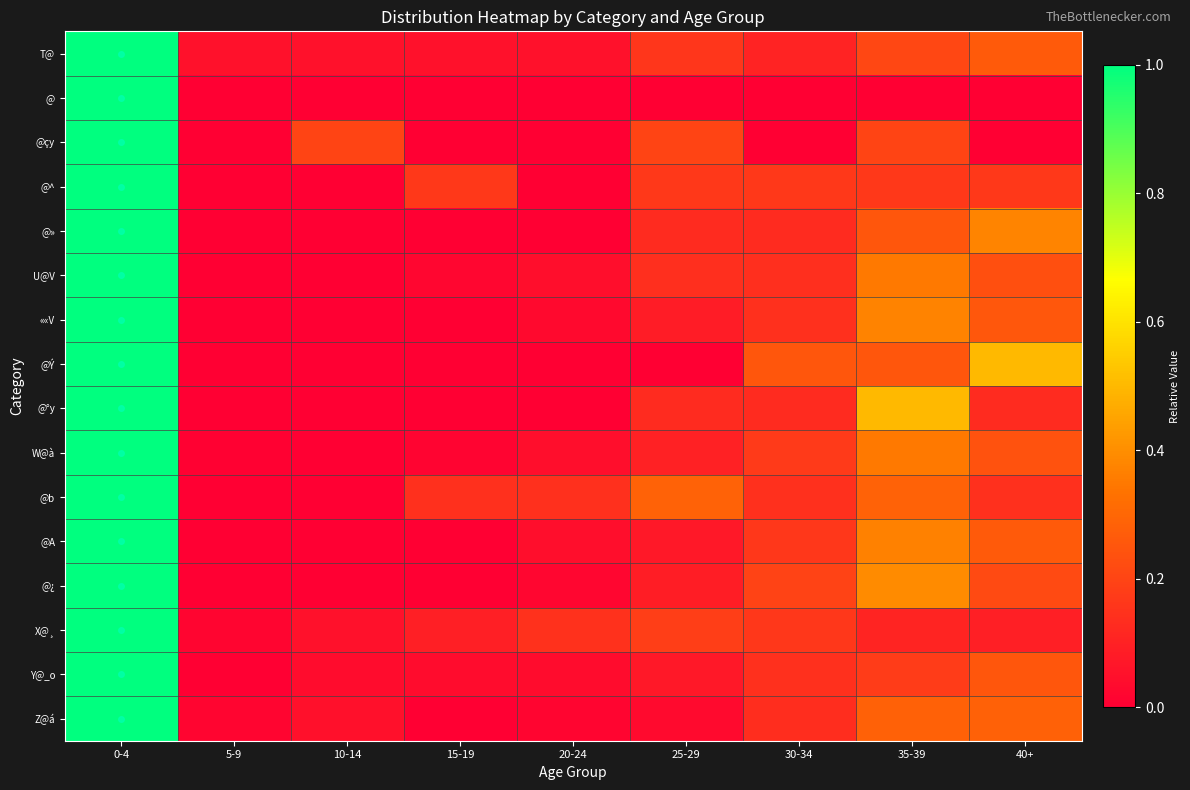

Reading right to left, list all the values displayed in this chart.

T@: 40+=0.3	35-39=0.2	30-34=0.1	25-29=0.2	20-24=0.1	15-19=0.1	10-14=0.1	5-9=0.1	0-4=1.0
@: 40+=0.0	35-39=0.0	30-34=0.0	25-29=0.0	20-24=0.0	15-19=0.0	10-14=0.0	5-9=0.0	0-4=1.0
@çy: 40+=0.0	35-39=0.2	30-34=0.0	25-29=0.2	20-24=0.0	15-19=0.0	10-14=0.2	5-9=0.0	0-4=1.0
@^: 40+=0.2	35-39=0.2	30-34=0.2	25-29=0.2	20-24=0.0	15-19=0.2	10-14=0.0	5-9=0.0	0-4=1.0
@»: 40+=0.4	35-39=0.2	30-34=0.1	25-29=0.1	20-24=0.0	15-19=0.0	10-14=0.0	5-9=0.0	0-4=1.0
U@V: 40+=0.2	35-39=0.3	30-34=0.1	25-29=0.1	20-24=0.0	15-19=0.0	10-14=0.0	5-9=0.0	0-4=1.0
««V: 40+=0.3	35-39=0.4	30-34=0.1	25-29=0.1	20-24=0.0	15-19=0.0	10-14=0.0	5-9=0.0	0-4=1.0
@Ý: 40+=0.5	35-39=0.2	30-34=0.2	25-29=0.0	20-24=0.0	15-19=0.0	10-14=0.0	5-9=0.0	0-4=1.0
@°y: 40+=0.1	35-39=0.5	30-34=0.1	25-29=0.1	20-24=0.0	15-19=0.0	10-14=0.0	5-9=0.0	0-4=1.0
W@à: 40+=0.2	35-39=0.3	30-34=0.2	25-29=0.1	20-24=0.0	15-19=0.0	10-14=0.0	5-9=0.0	0-4=1.0
@b: 40+=0.1	35-39=0.3	30-34=0.1	25-29=0.3	20-24=0.1	15-19=0.1	10-14=0.0	5-9=0.0	0-4=1.0
@A: 40+=0.3	35-39=0.4	30-34=0.2	25-29=0.1	20-24=0.0	15-19=0.0	10-14=0.0	5-9=0.0	0-4=1.0
@¿: 40+=0.2	35-39=0.4	30-34=0.2	25-29=0.1	20-24=0.0	15-19=0.0	10-14=0.0	5-9=0.0	0-4=1.0
X@¸: 40+=0.1	35-39=0.1	30-34=0.2	25-29=0.2	20-24=0.1	15-19=0.1	10-14=0.1	5-9=0.0	0-4=1.0
Y@_o: 40+=0.2	35-39=0.2	30-34=0.1	25-29=0.1	20-24=0.0	15-19=0.0	10-14=0.0	5-9=0.0	0-4=1.0
Z@á: 40+=0.3	35-39=0.3	30-34=0.1	25-29=0.0	20-24=0.0	15-19=0.0	10-14=0.1	5-9=0.0	0-4=1.0